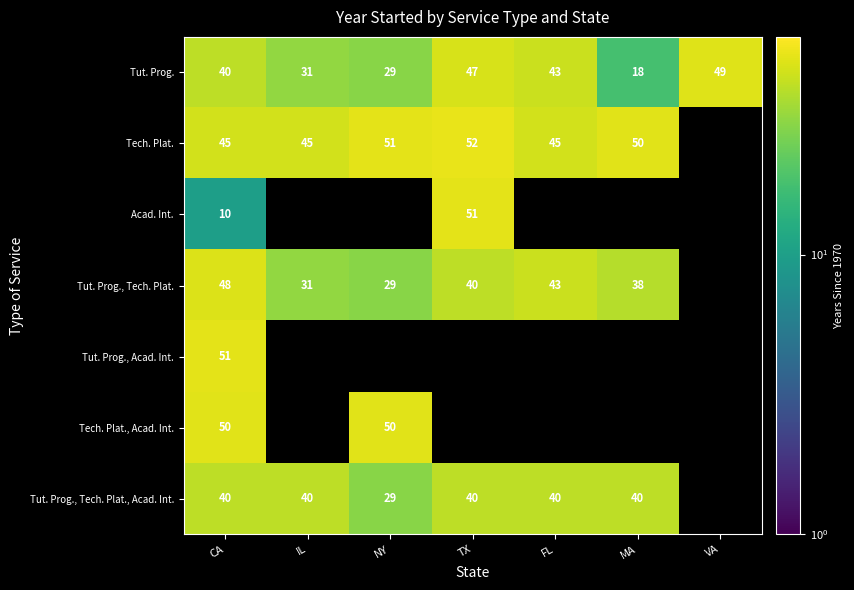

The value of Acad. Int. at TX is 51. True or false?

True